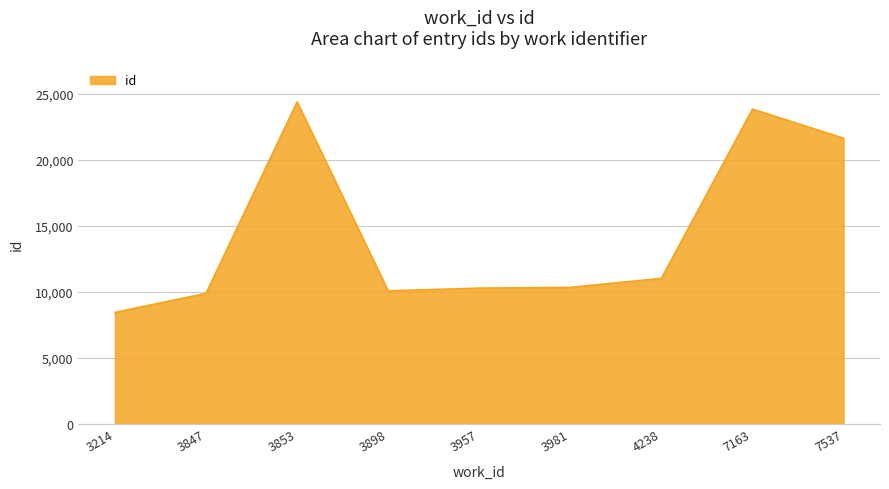

At which label is the value closest to 16427?

7537